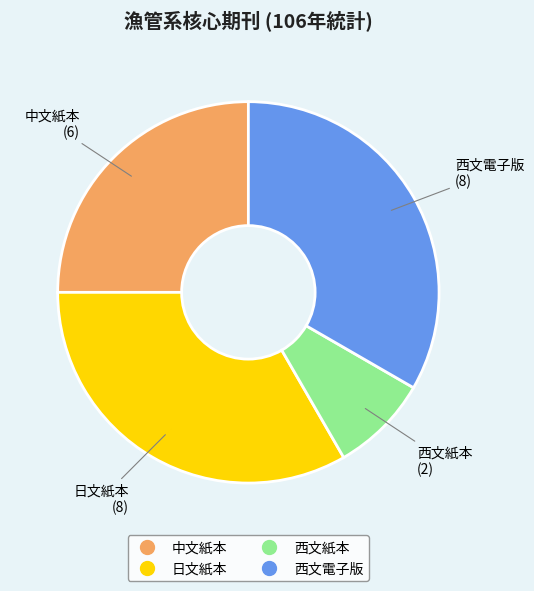

Is the sum of 日文紙本 and 中文紙本 greater than half?

Yes